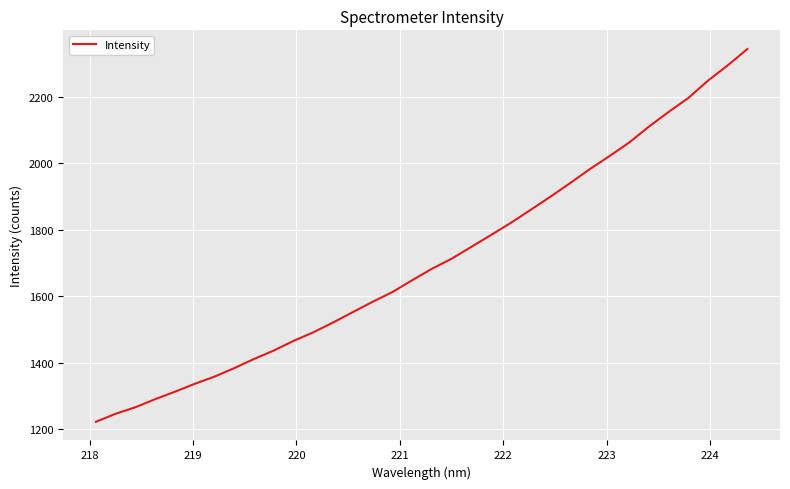

What is the difference between the maximum and minimum values?

1120.2